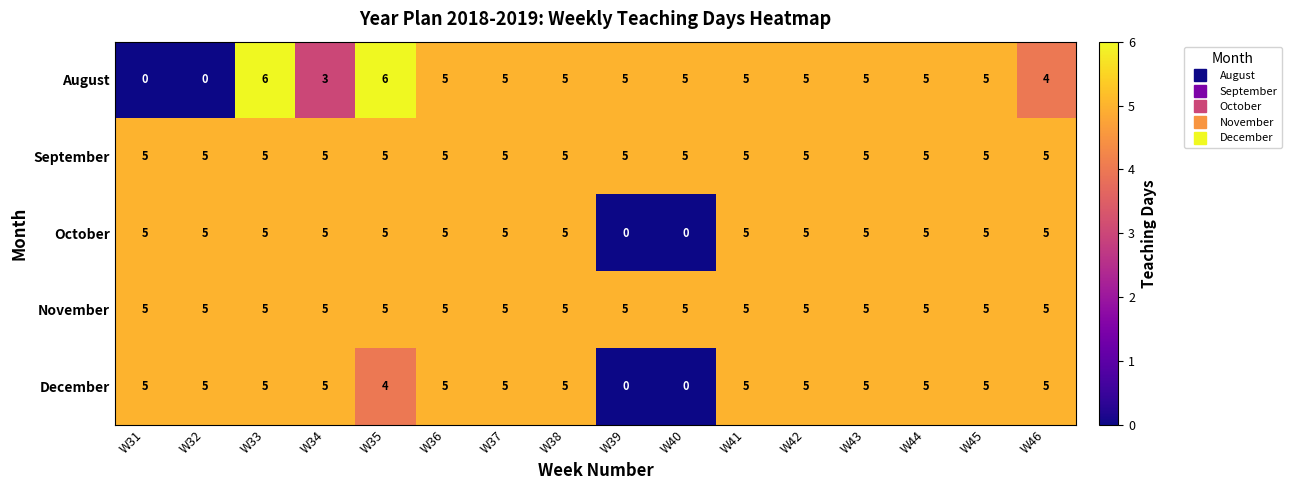

Which series has the widest spread of values?

August